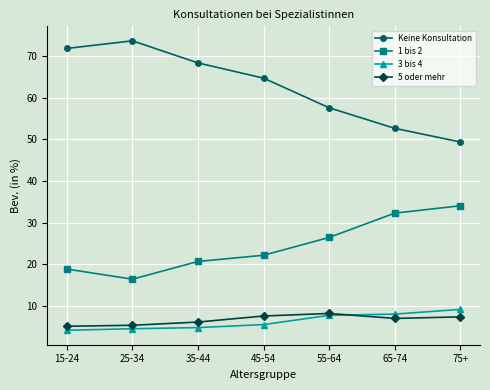

What is the difference between the second highest and second lowest values in the 5 oder mehr series?

2.2